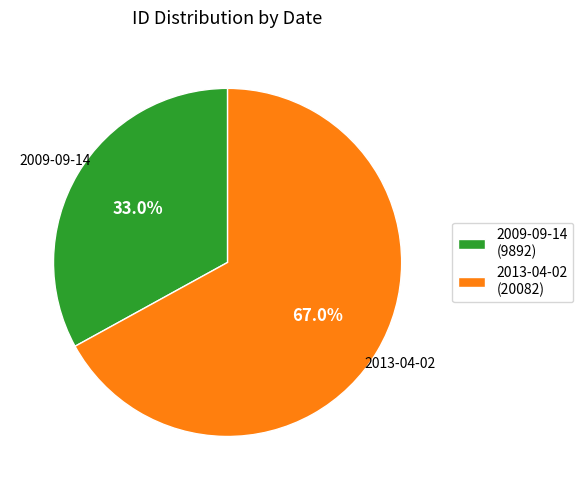

What is the total percentage of 2013-04-02 (20082) and 2009-09-14 (9892)?

100.0%